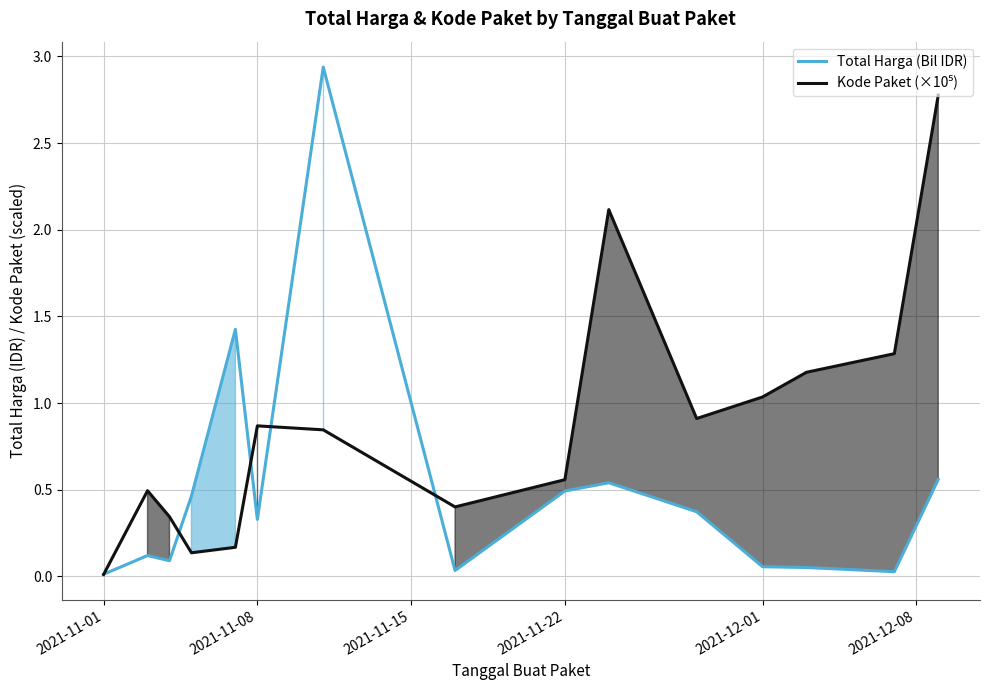

True or false: Total Harga (Bil IDR) has more than 0 points higher than both neighbors.

True